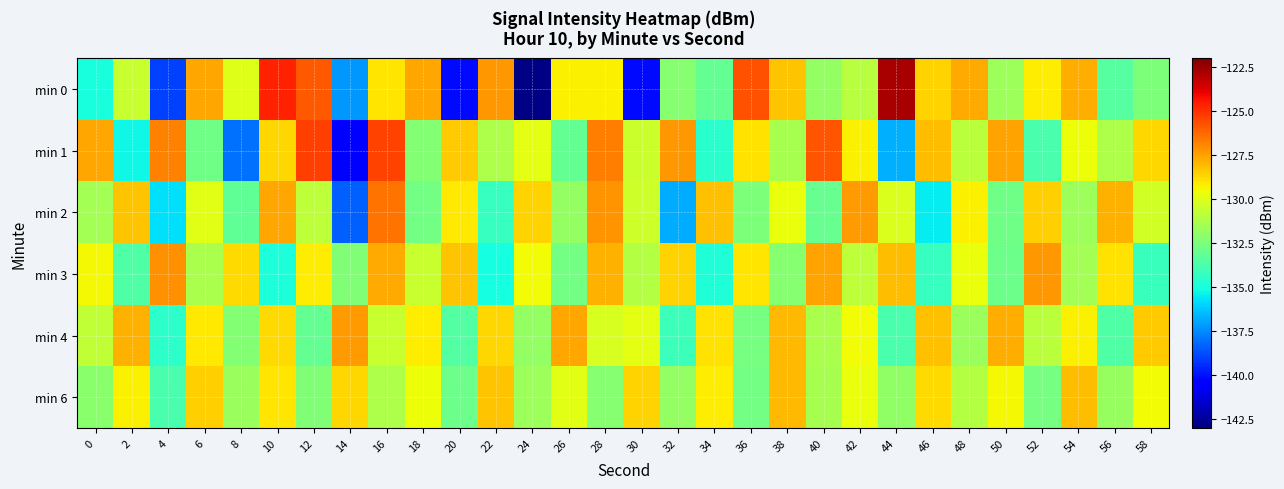

At how many categories does at least one series exceed -140?

30